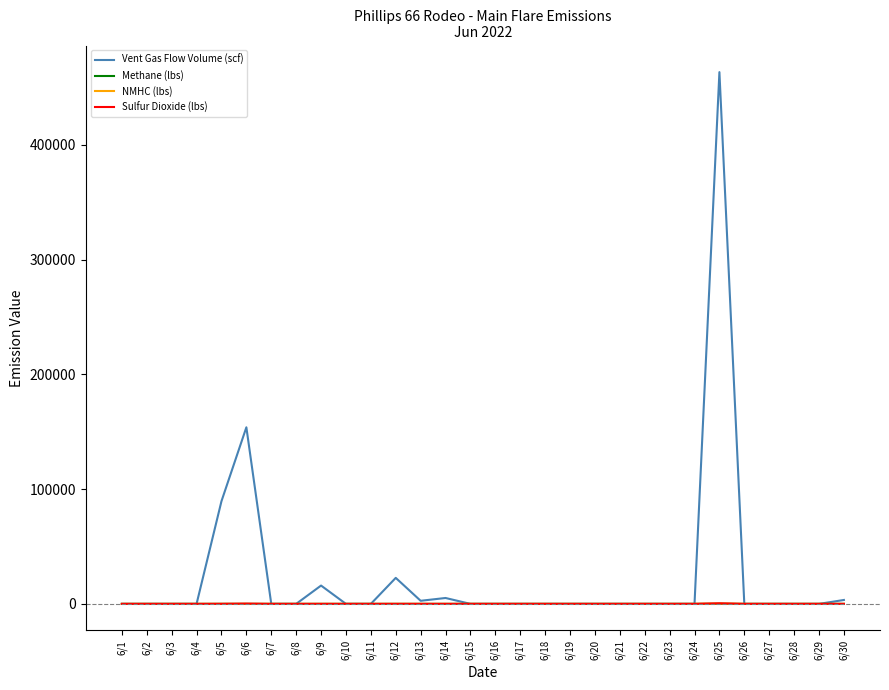

What is the difference between the maximum and minimum values in the Methane (lbs) series?

83.6